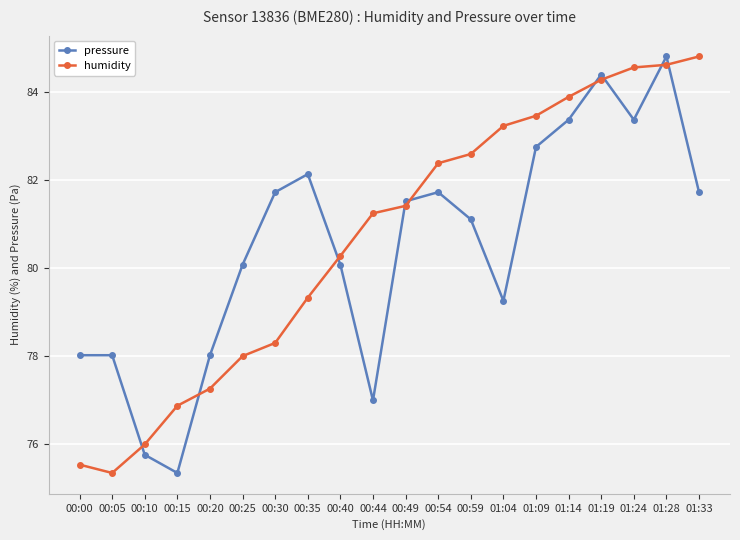

At which label does pressure first exceed 81?

00:30